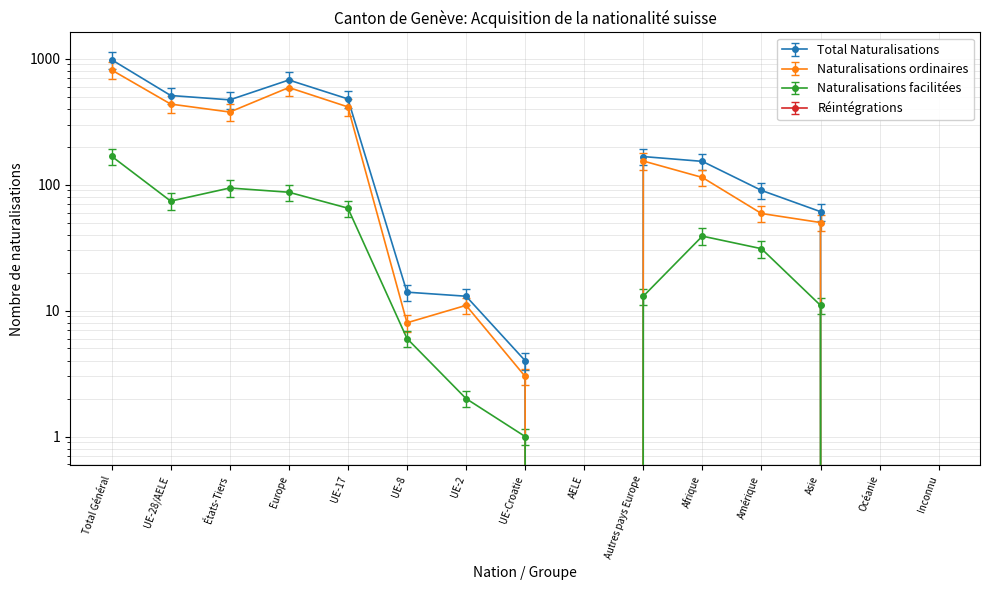

Which category has the lowest value in the Naturalisations ordinaires series?

AELE